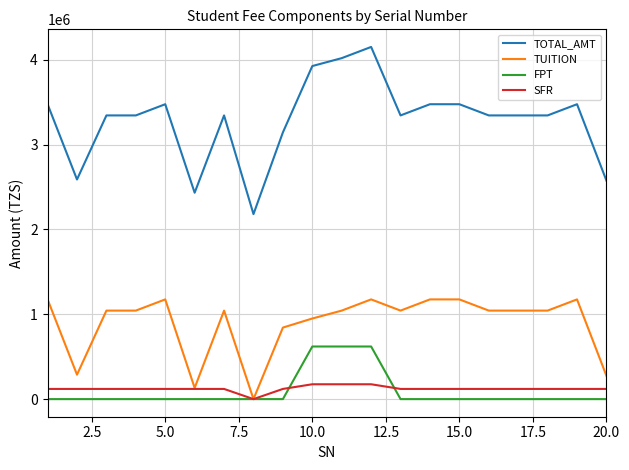

What is the minimum value for TOTAL_AMT?

2180000